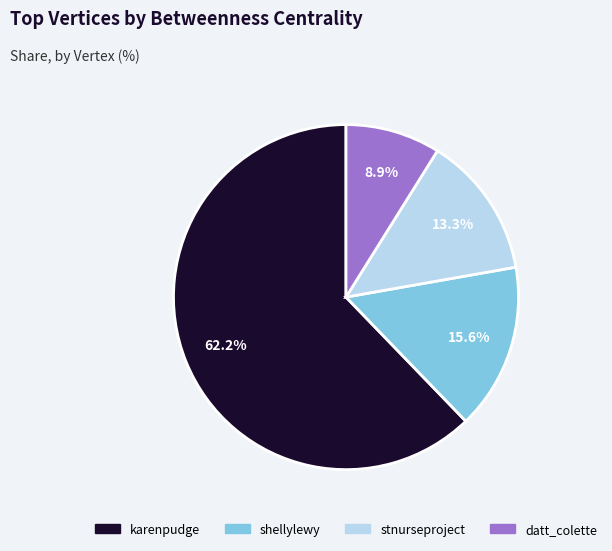

To the nearest percent, what is the average slice percentage?

25%